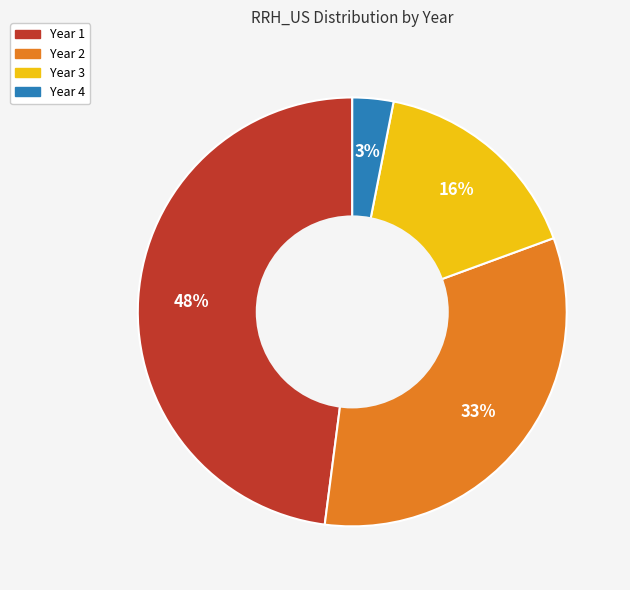

Is there a majority slice in this chart?

No